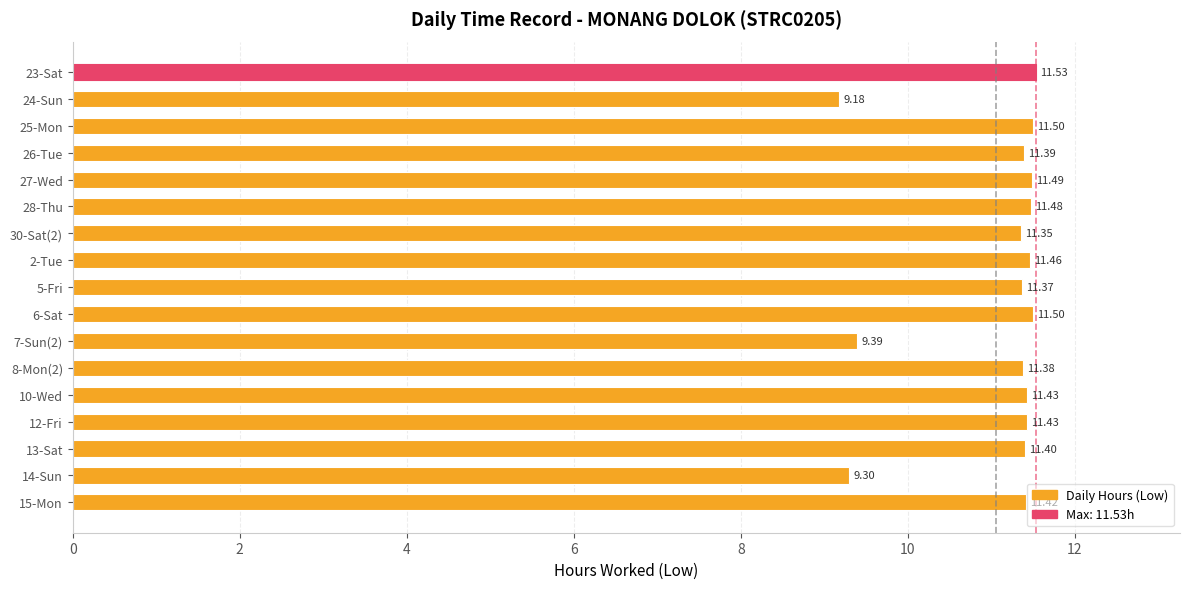

Which has a higher value, 12-Fri or 25-Mon?

25-Mon